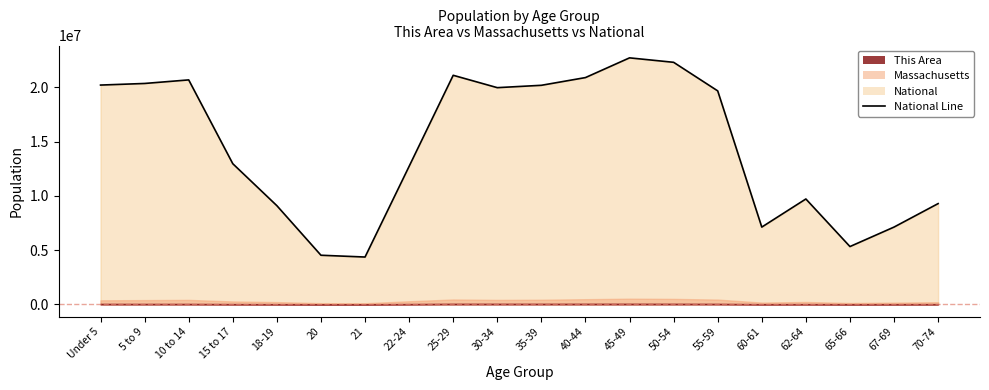

Rank the categories by value from highest to lowest.

45-49, 50-54, 25-29, 40-44, 10 to 14, 5 to 9, Under 5, 35-39, 30-34, 55-59, 15 to 17, 22-24, 62-64, 70-74, 18-19, 67-69, 60-61, 65-66, 20, 21